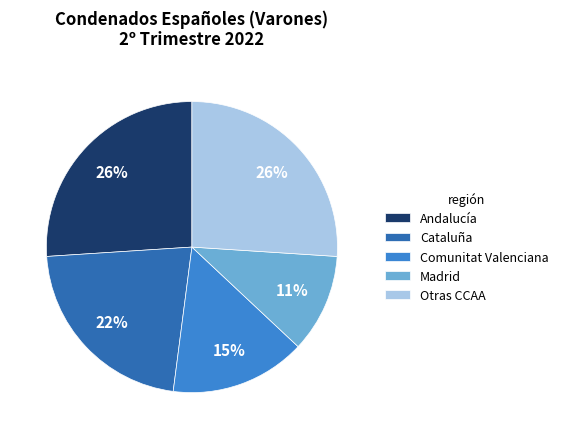

Is the sum of Cataluña and Andalucía greater than half?

No